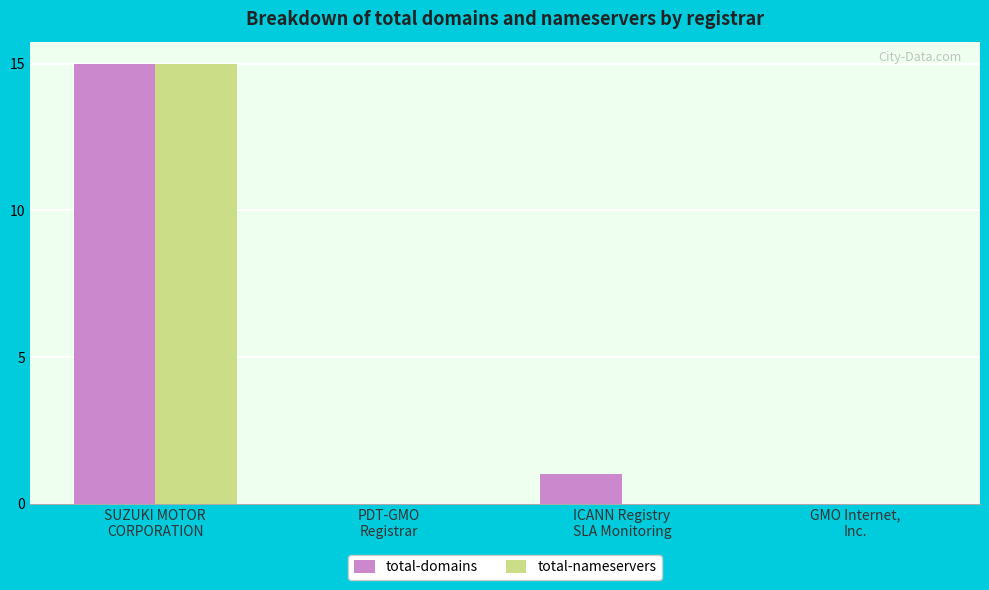

What is the maximum value shown in the chart?

15